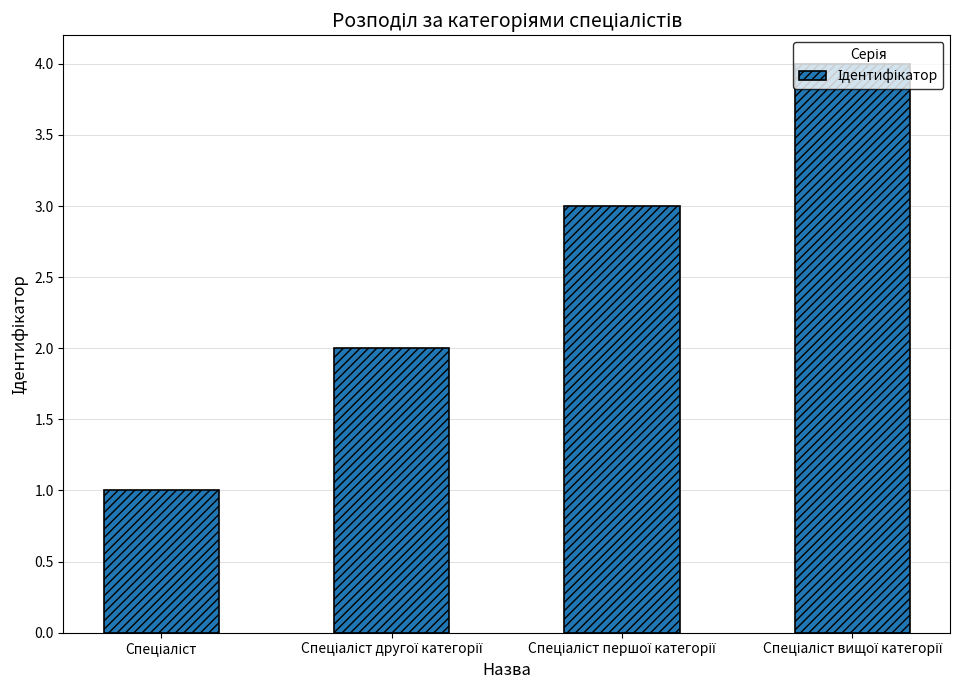

What is the maximum value shown in the chart?

4